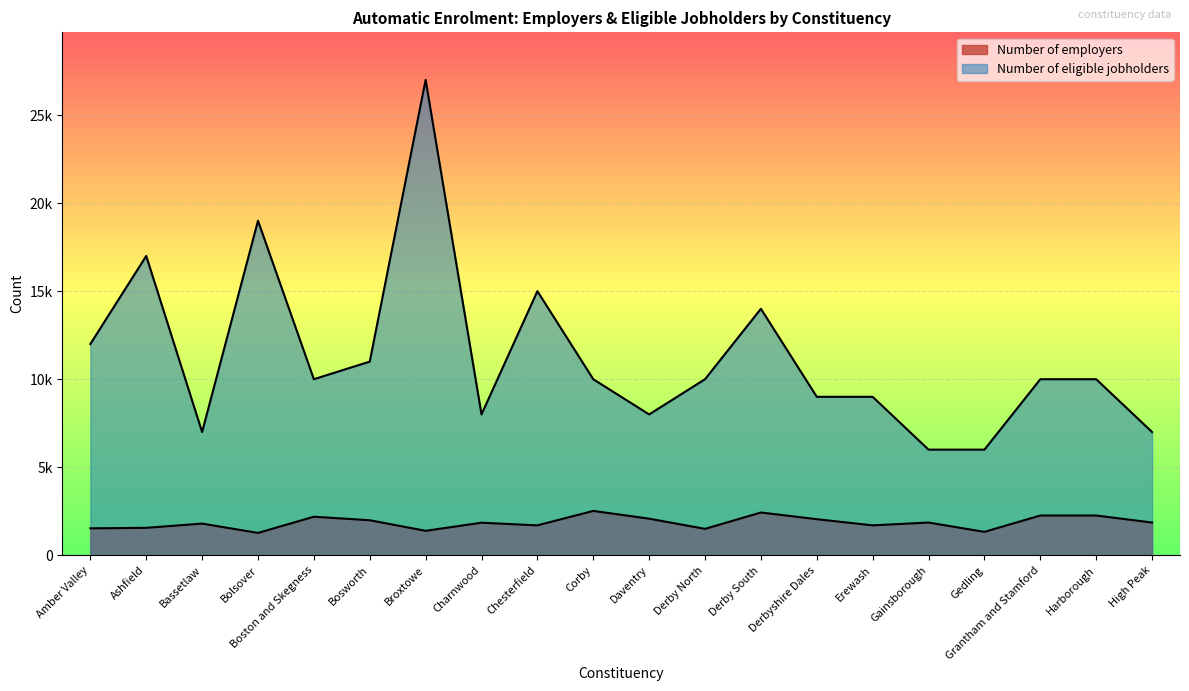

What is the value of the Number of eligible jobholders (000s) point at the 2nd from the left?

17000